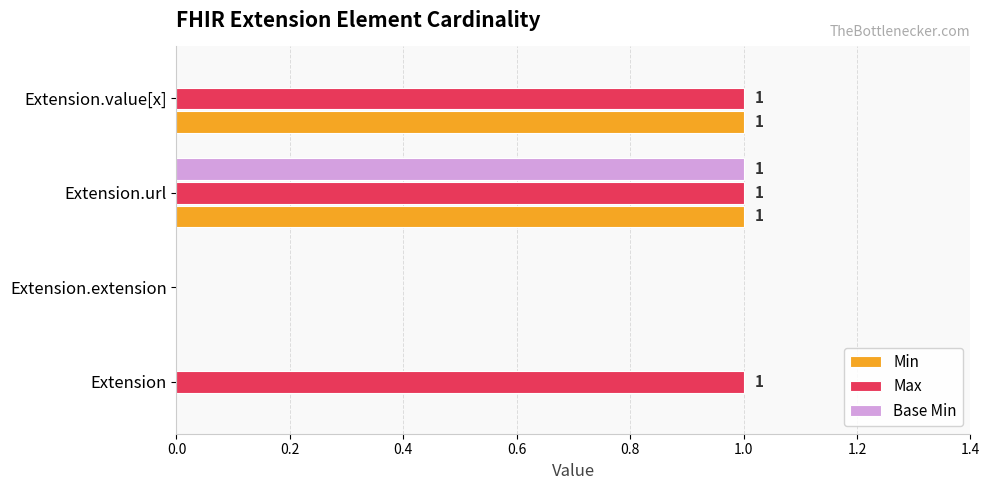

At which category is the sum across all series the highest?

Extension.url